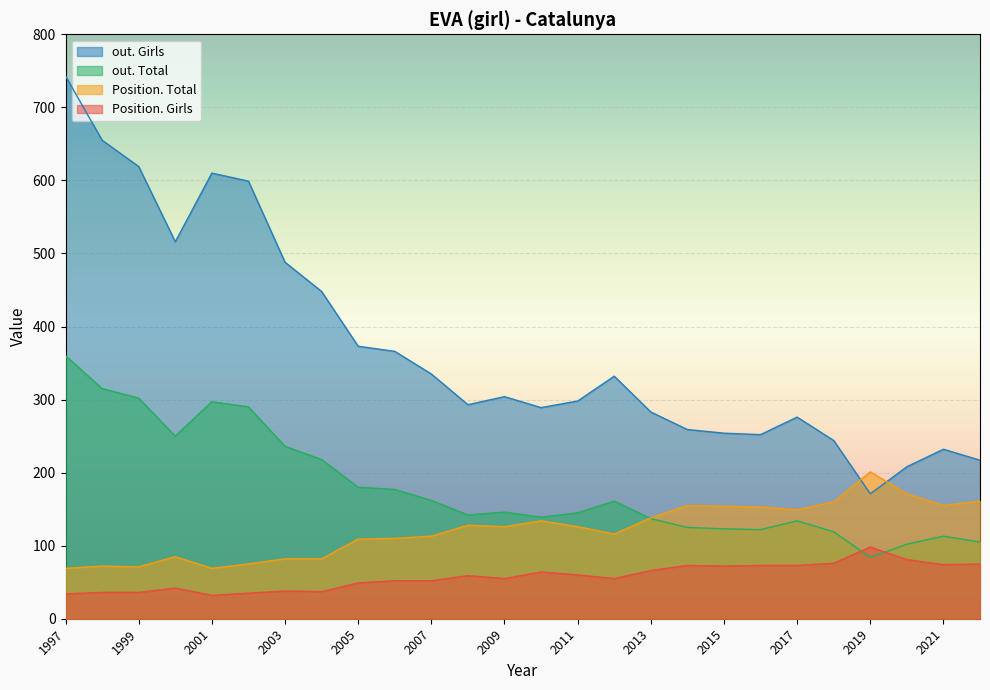

What is the difference between the Position. Girls values at 2022 and 2006?

23